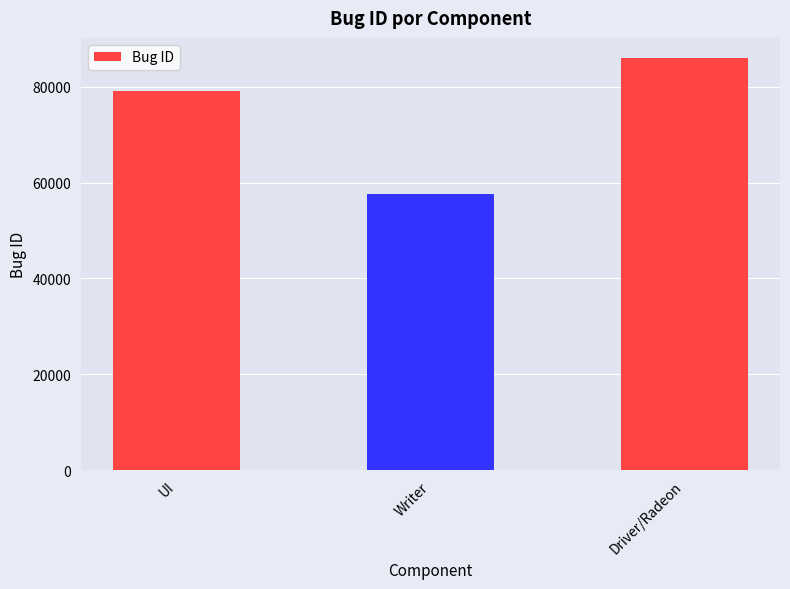

What position from the left is UI?

1